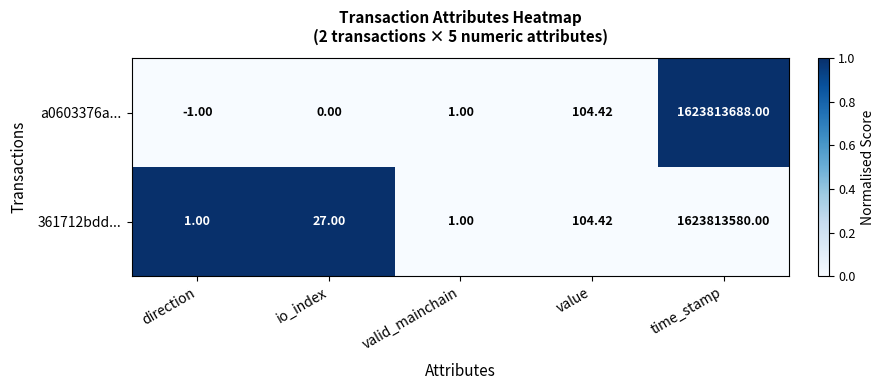

How many values in a0603376a... are below zero?

1